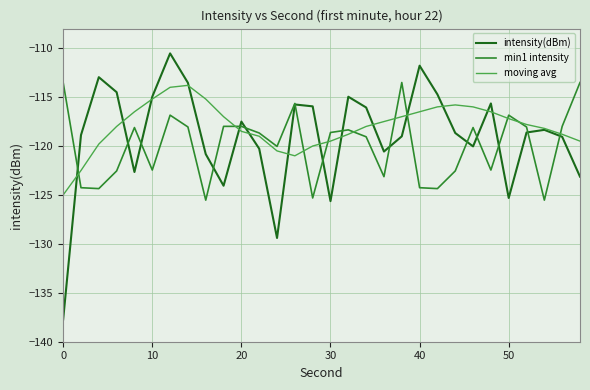

What is the maximum value shown in the chart?

-110.5